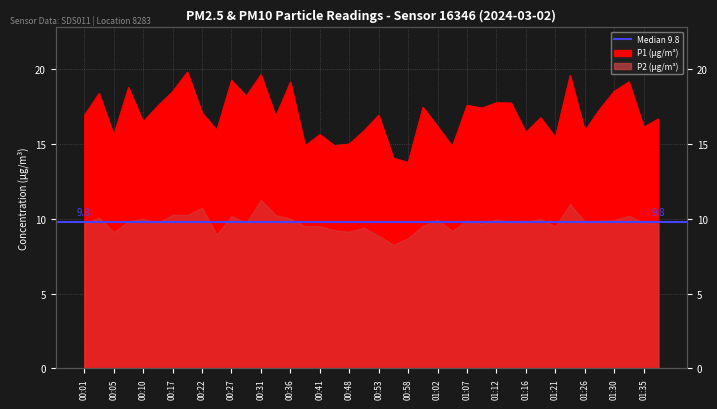

How many points are higher than both their immediate neighbors (excluding endpoints)?

14